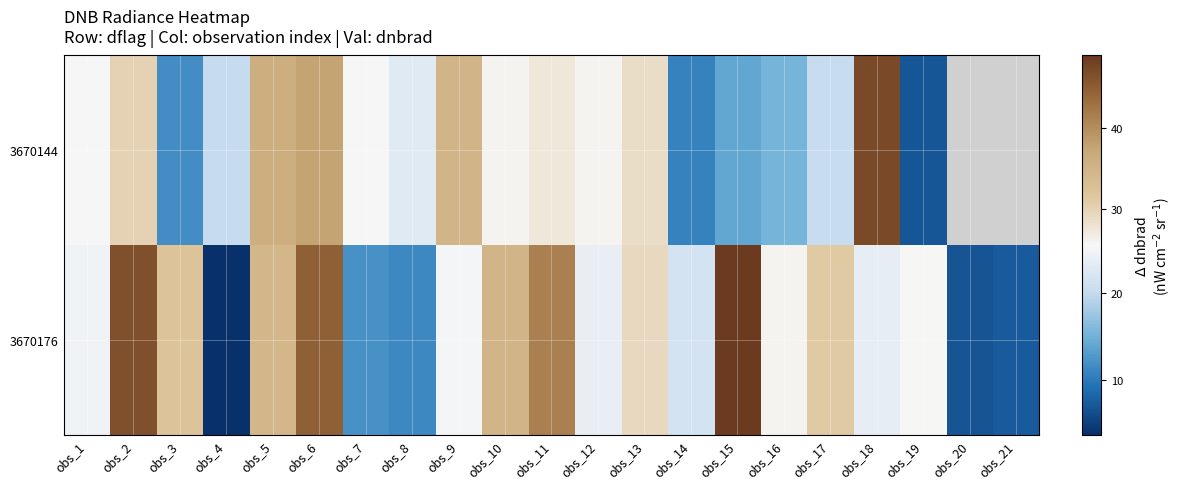

List the series in order of their overall mean, lowest first.

3670144, 3670176